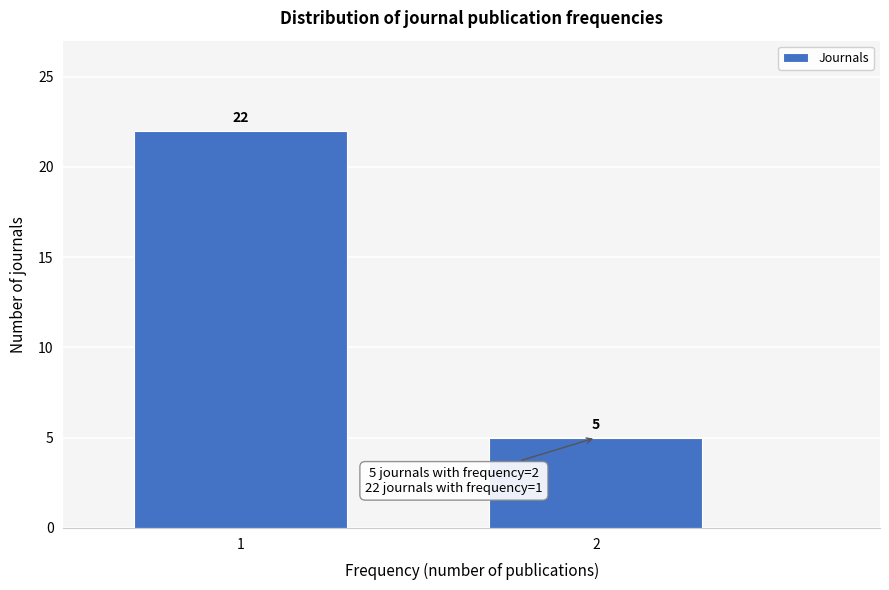

Reading right to left, transcribe all the data shown in this chart.

5	22